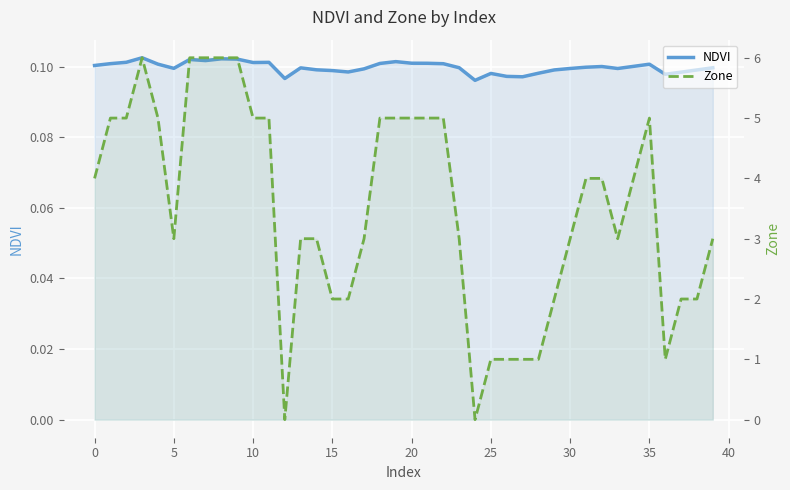

What is the difference between the Zone values at 28 and 38?

1.0